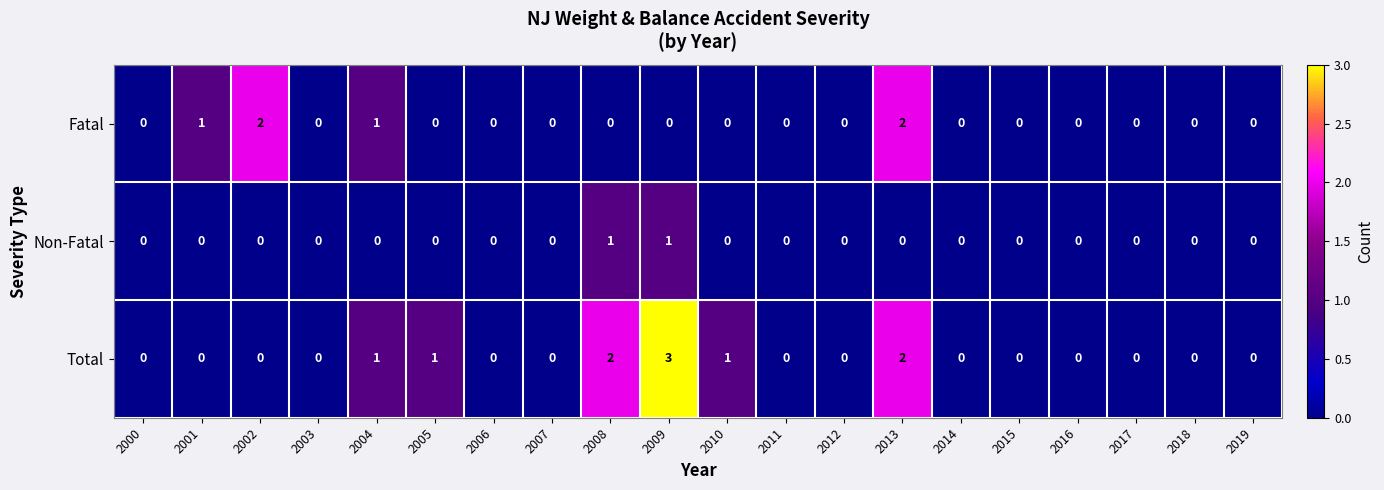

Rank the series by their maximum value, from highest to lowest.

Total, Fatal, Non-Fatal